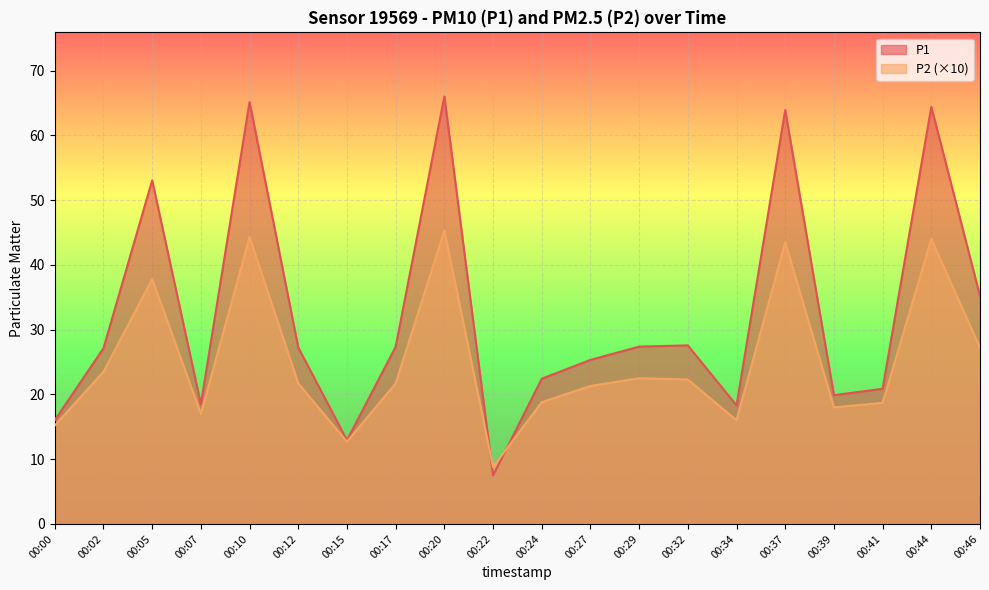

Does the chart display data point markers on the line(s)?

No